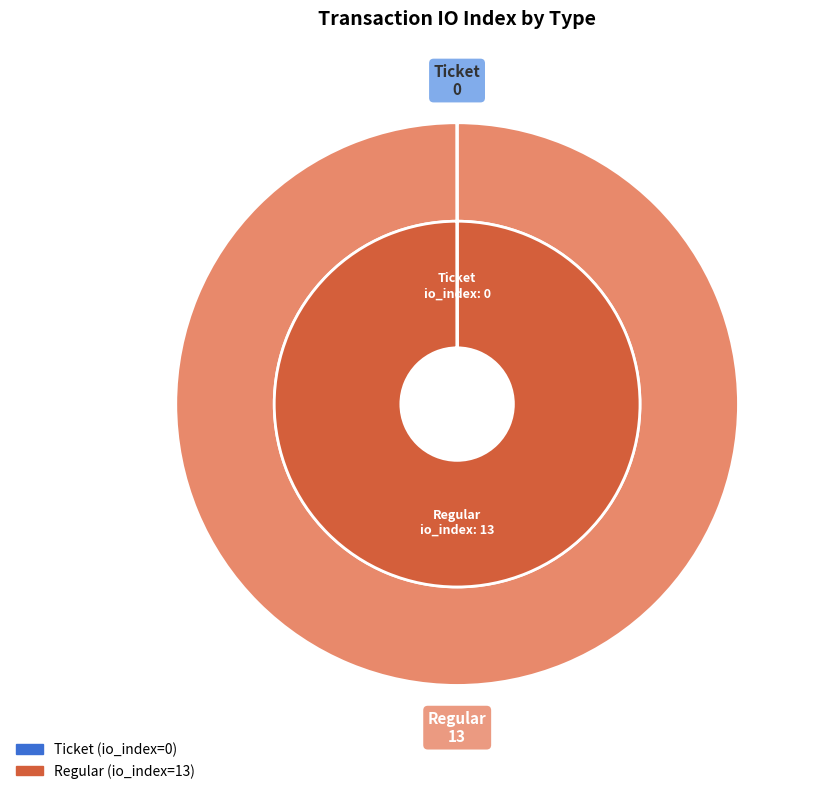

Is there a majority slice in this chart?

Yes